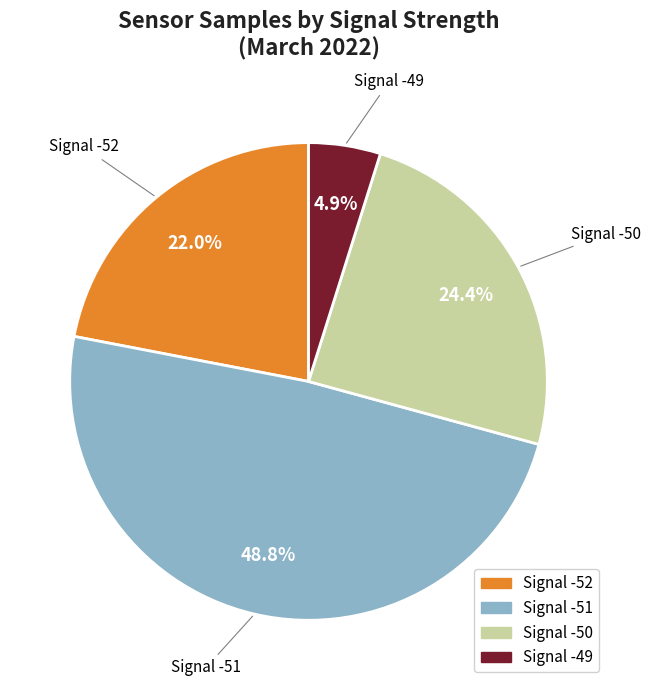

What is the ratio of the value at Signal -52 to the value at Signal -51?

0.5